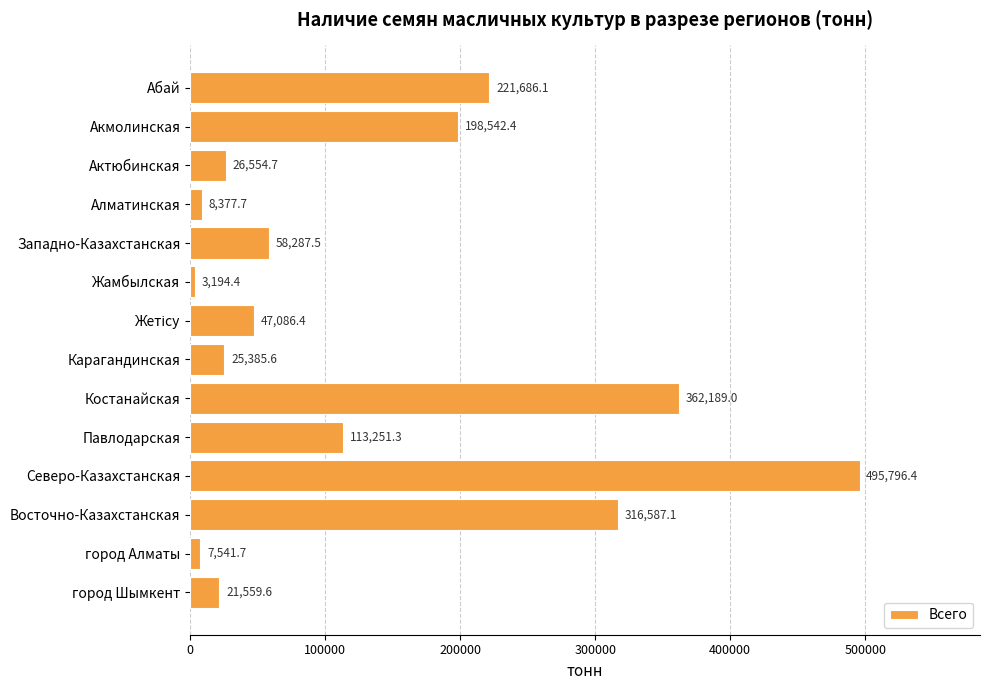

What is the label of the 10th bar from the top?

Павлодарская